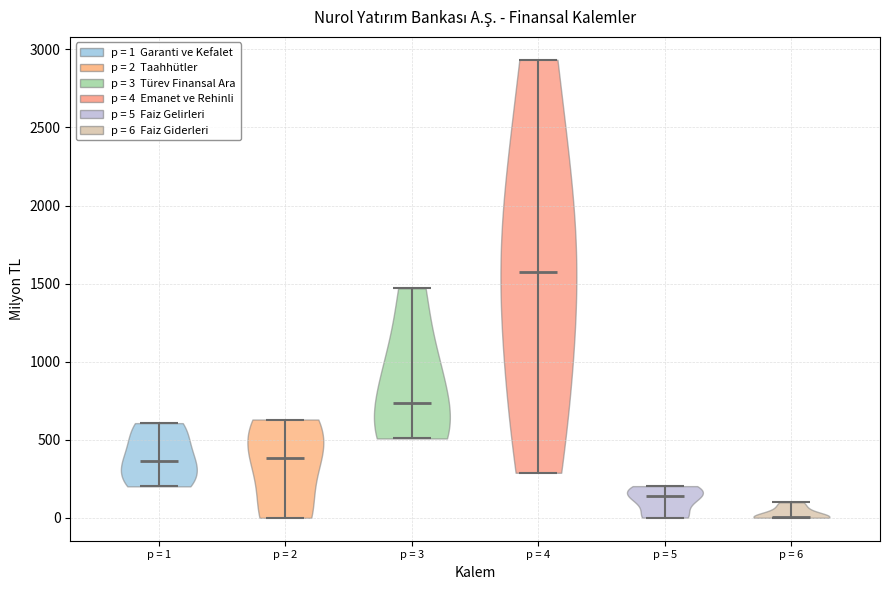

Where does the median line of the violin for p = 4 sit on the y-axis? The values are not printed on the chart, so give them approximately, as read against the axis.

1550